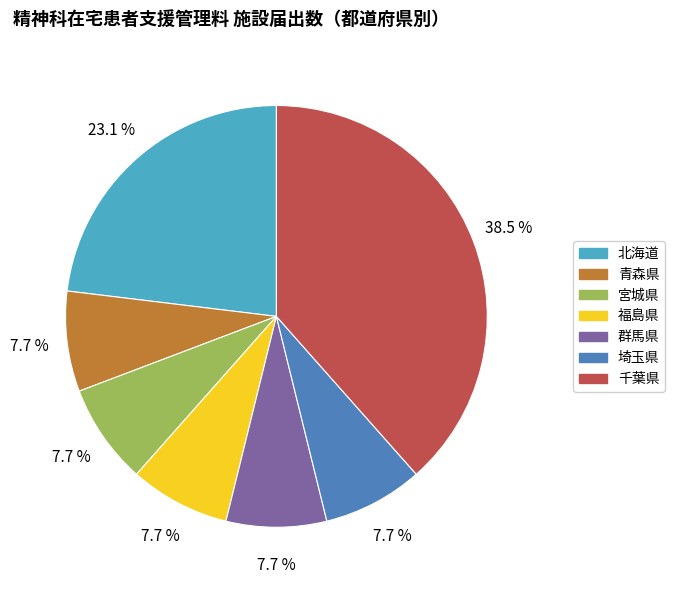

How many segments does this pie chart have?

7